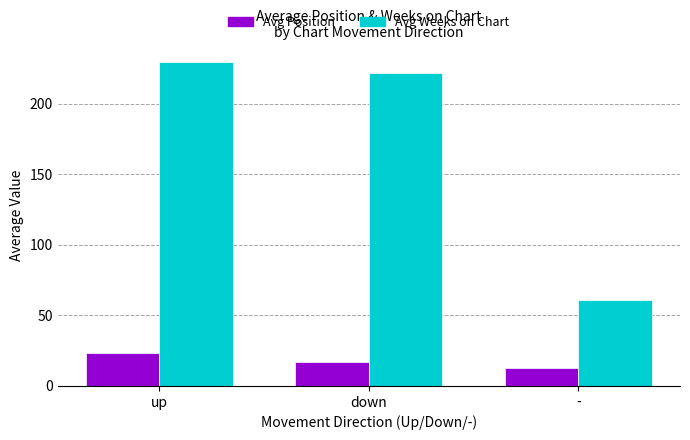

At which category is the sum across all series the highest?

up